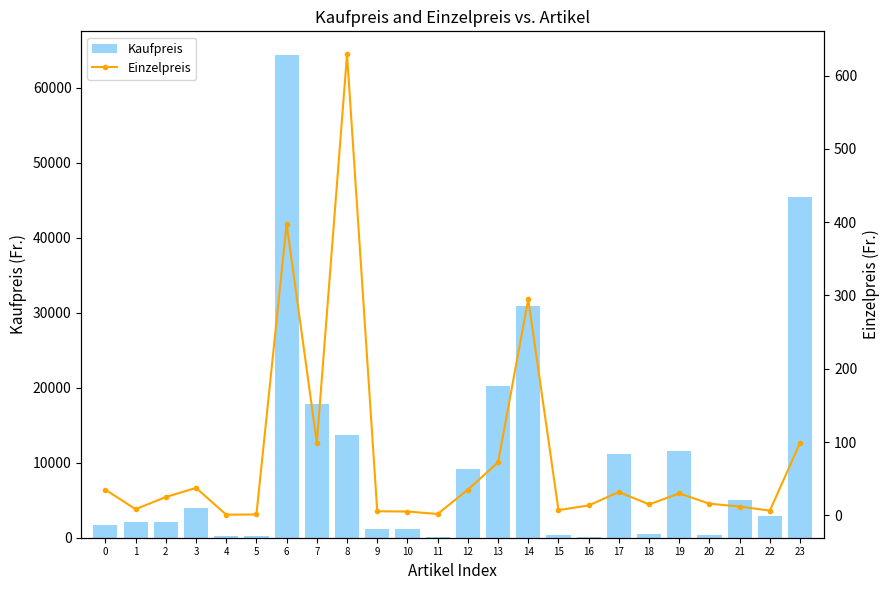

What is the value of the Einzelpreis bar at the 9th from the left?

629.0